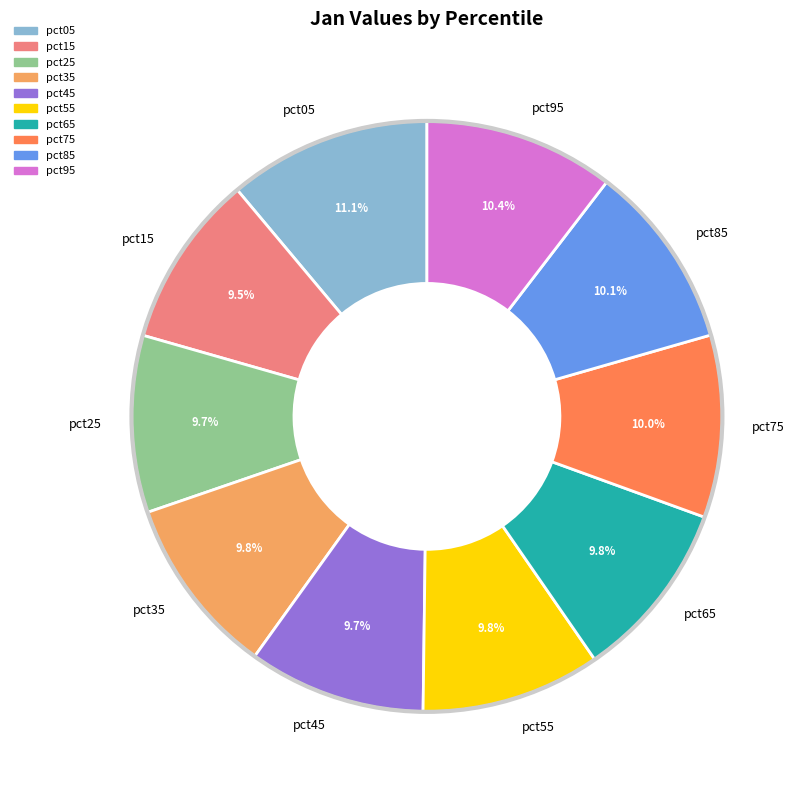

True or false: pct65 accounts for 10% of the total.

True